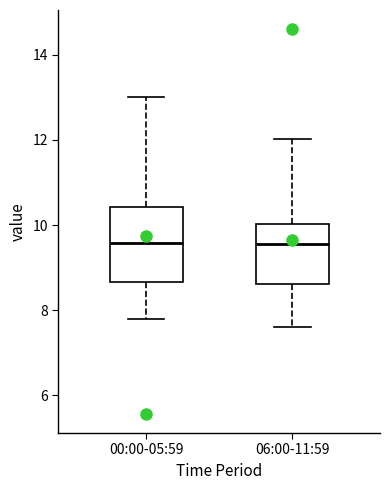

Which box is the tallest, from its lower edge to its upper edge?

00:00-05:59